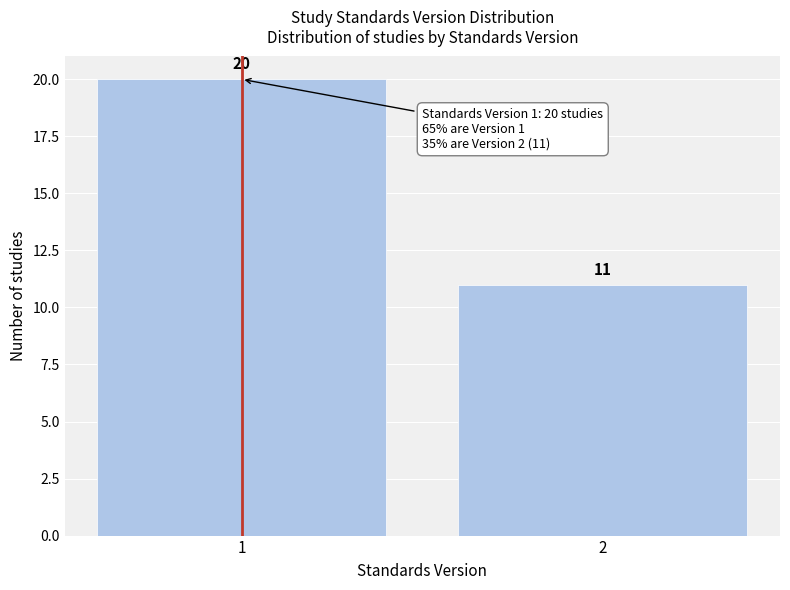

Reading right to left, what are all the values shown in this chart?

11	20